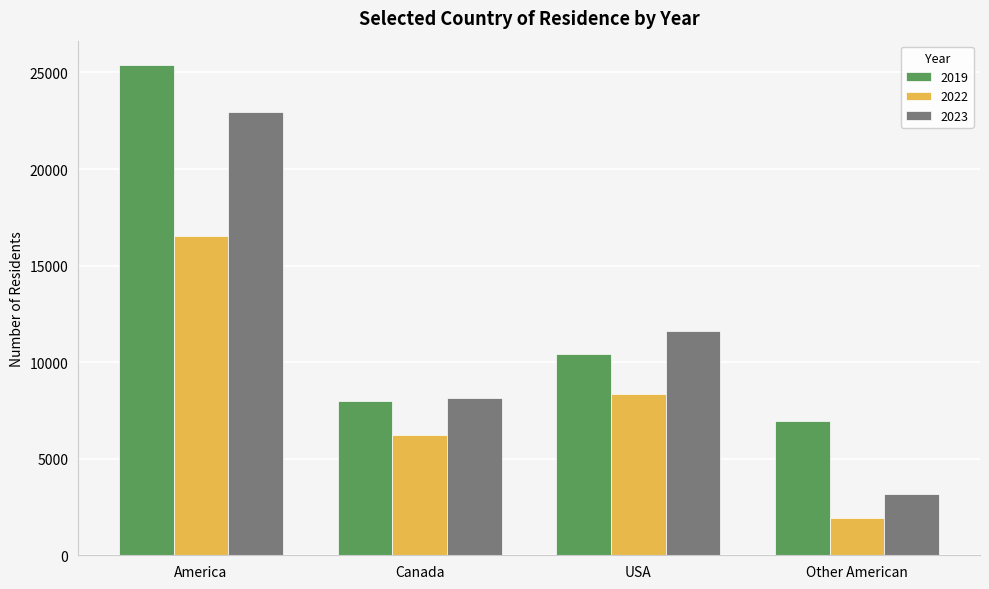

What is the maximum value for 2019?

25379